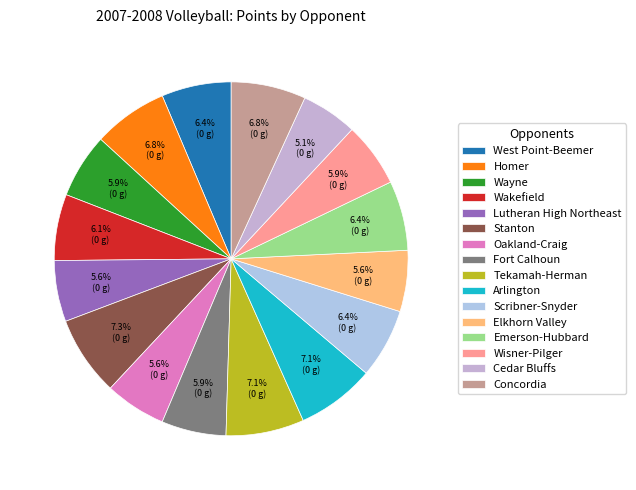

How many slices are in this pie chart?

16